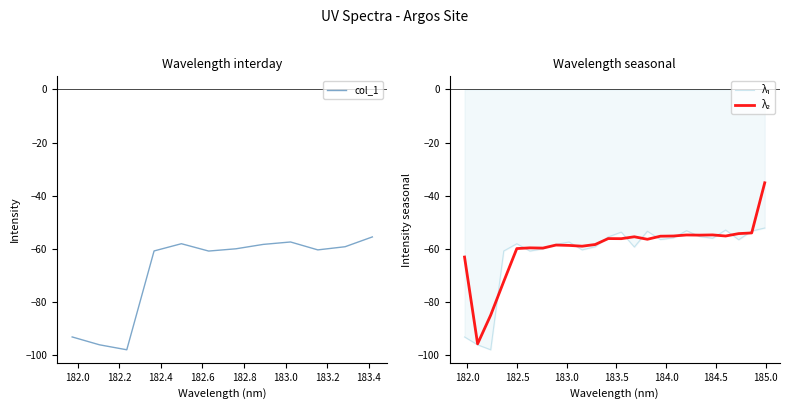

How many points are lower than both their immediate neighbors (excluding endpoints)?

7